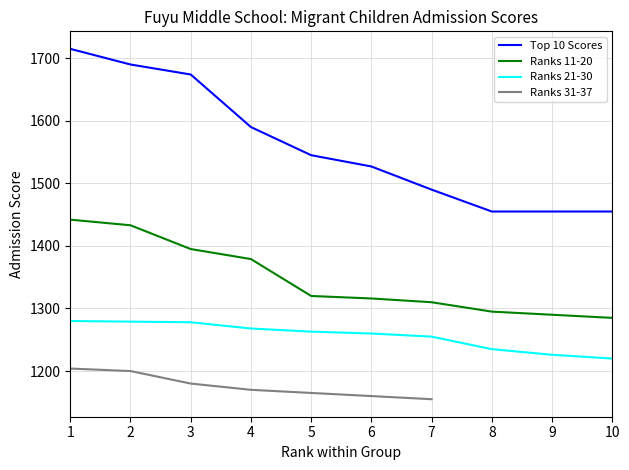

What is the sum of all Ranks 21-30 values?

12564